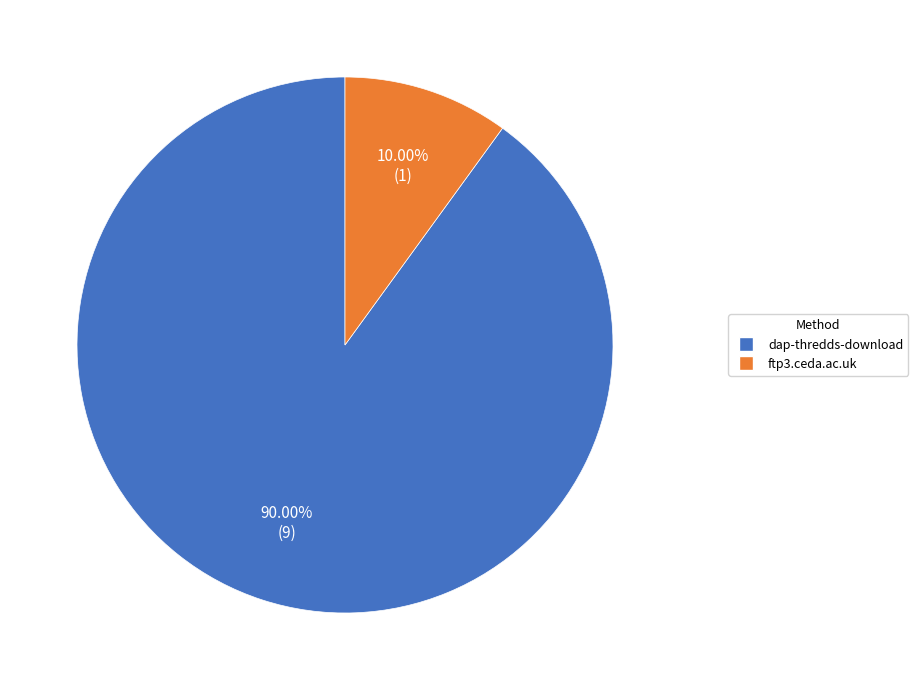

Does dap-thredds-download account for over 50% of the chart?

Yes